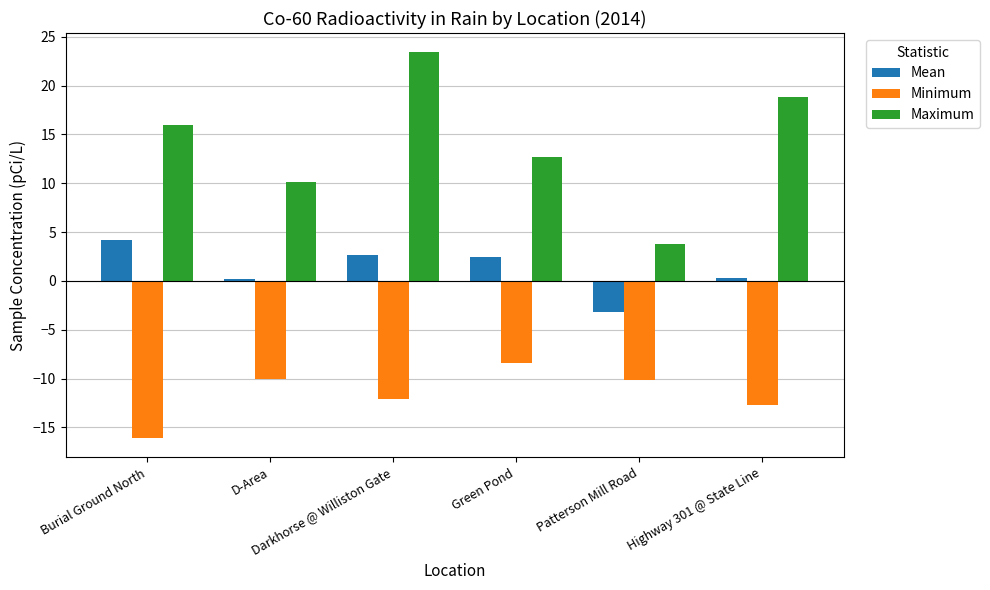

At how many categories does at least one series exceed -2?

6